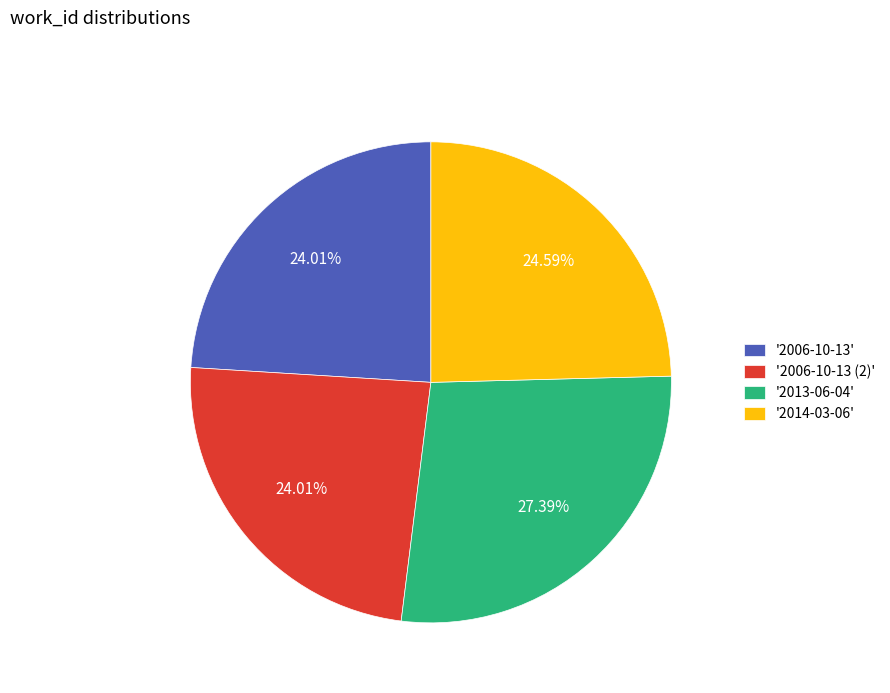

Which has a higher value, '2006-10-13 (2)' or '2013-06-04'?

'2013-06-04'